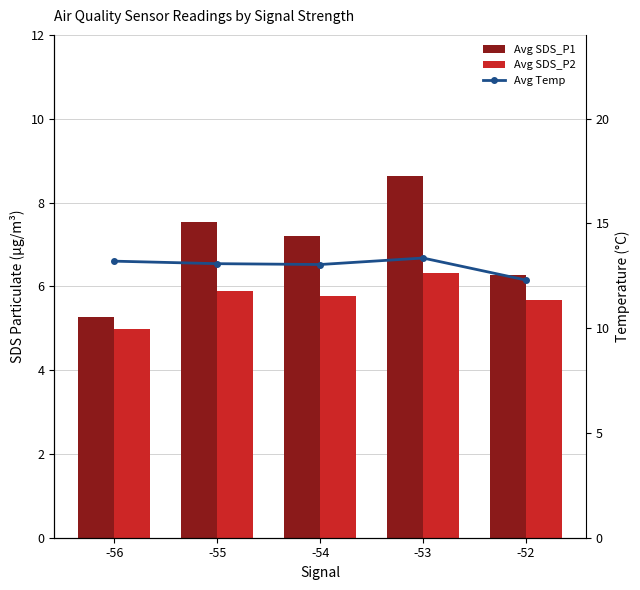

Between -55 and -54, which is larger?

-55